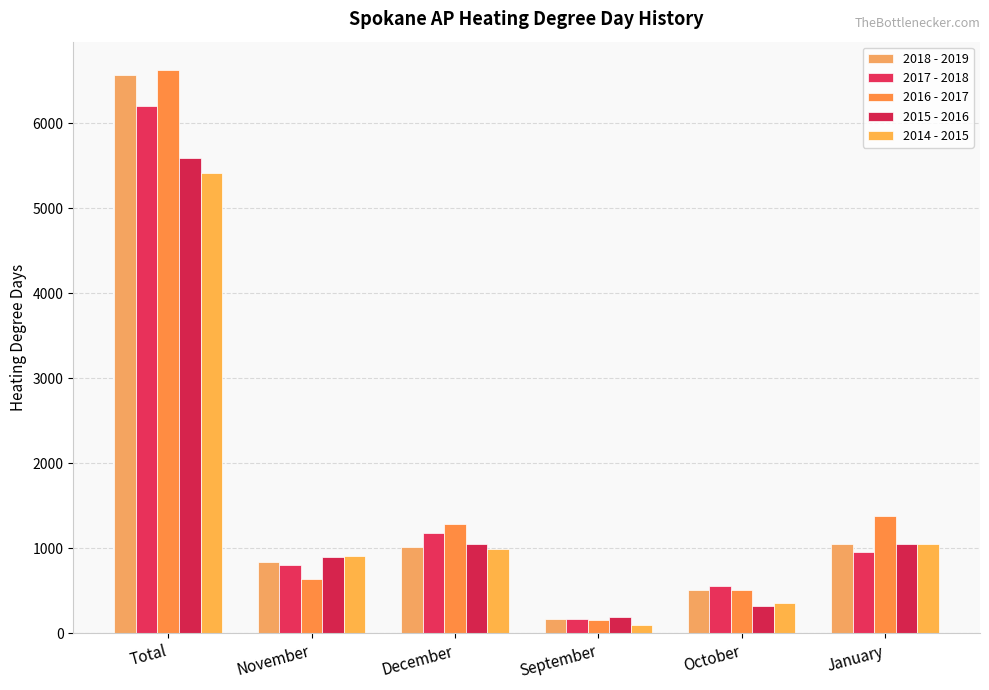

Between September and October, which series saw the biggest shift?

2017 - 2018